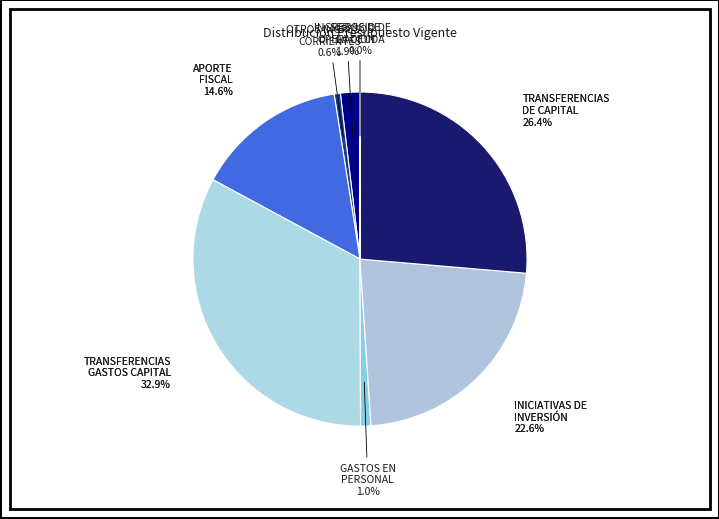

What is the smallest slice in the pie chart?

SERVICIO DE LA DEUDA